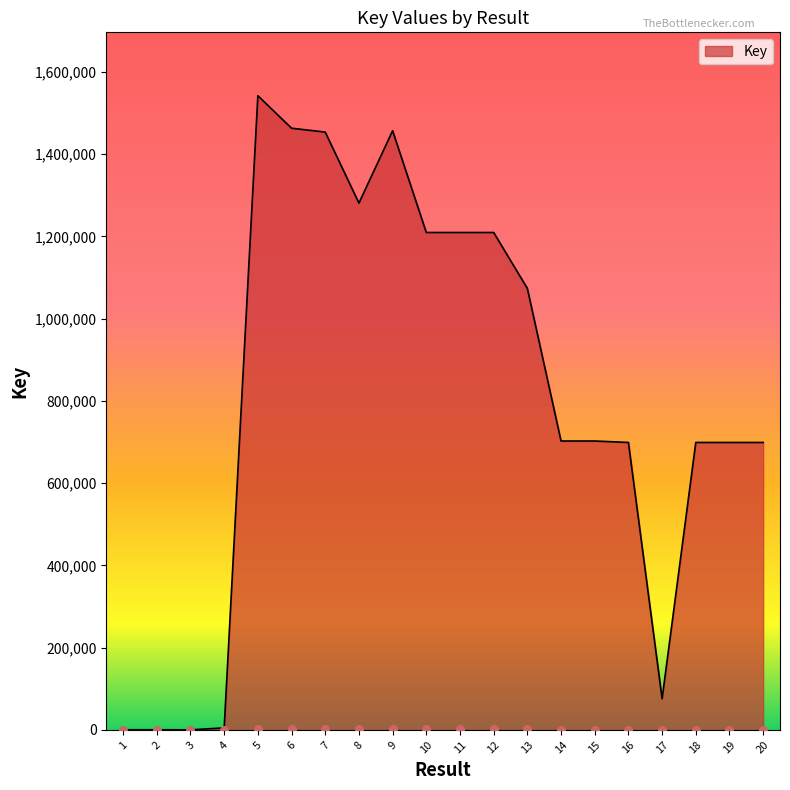

What is the change in value from 10 to 19?

-510463